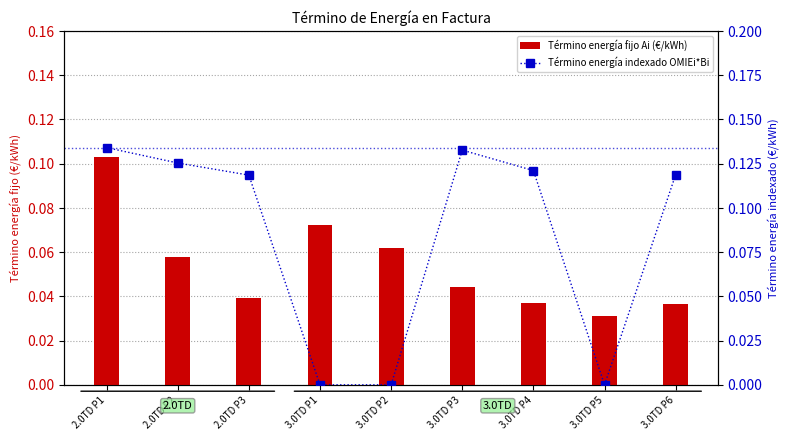

The Término energía indexado OMIEi*Bi series shows 0.1 at 3.0TD P5. True or false?

False